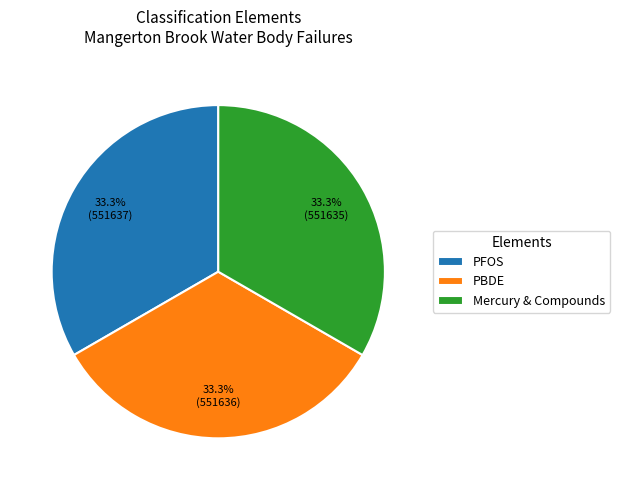

How much of the chart is everything except PFOS?

66.7%